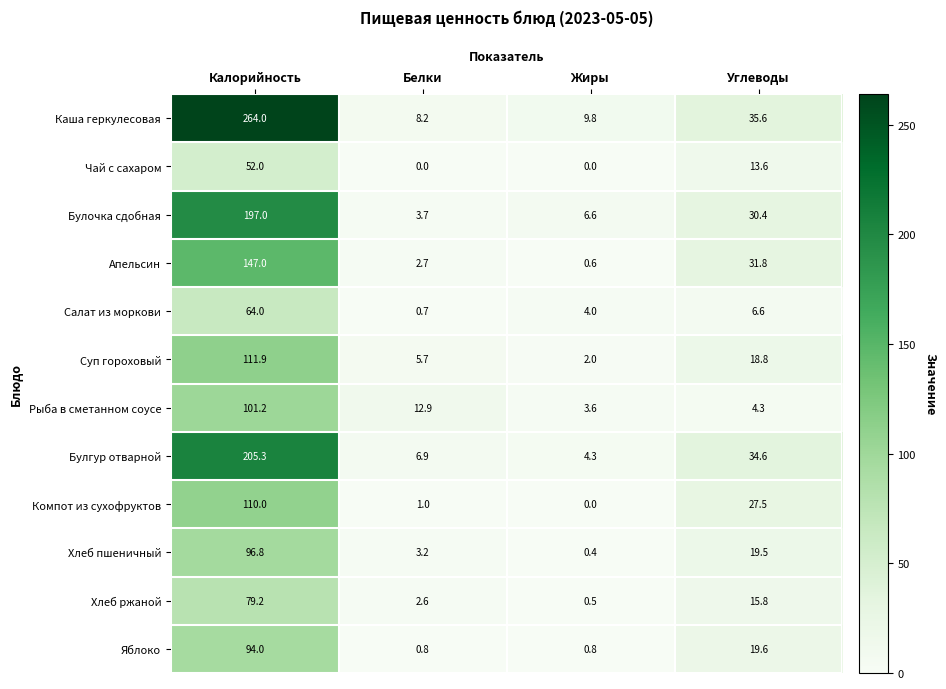

True or false: Компот из сухофруктов has a value of 0.5 at Белки.

False